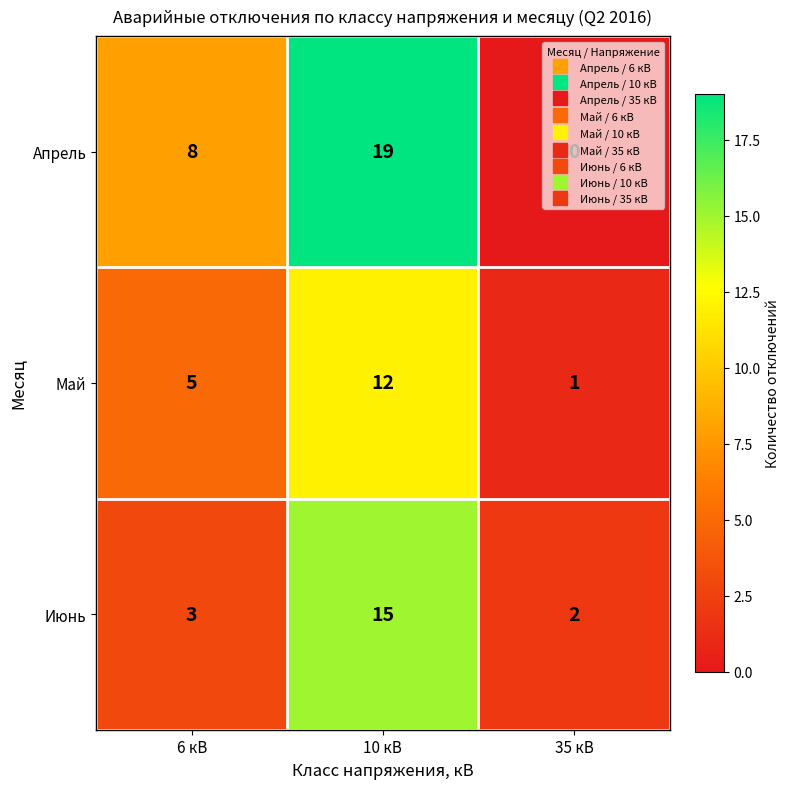

At which category is the sum across all series the highest?

10 кВ